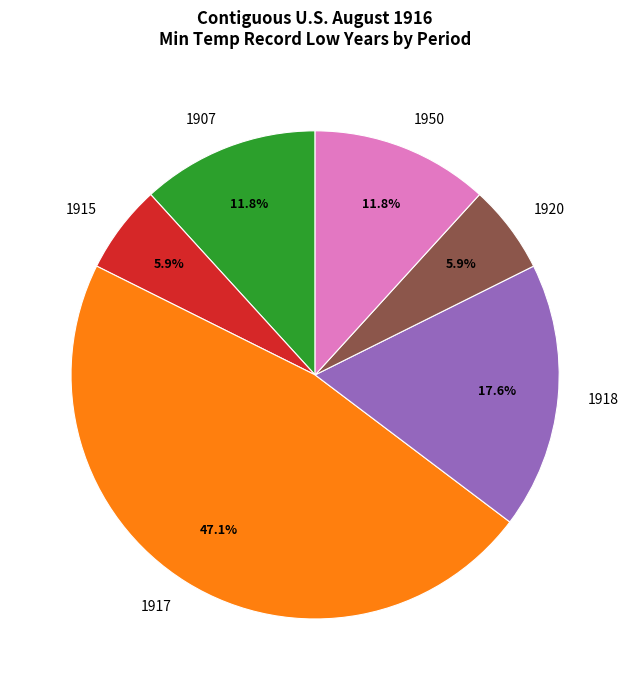

Which slice is the largest?

1917